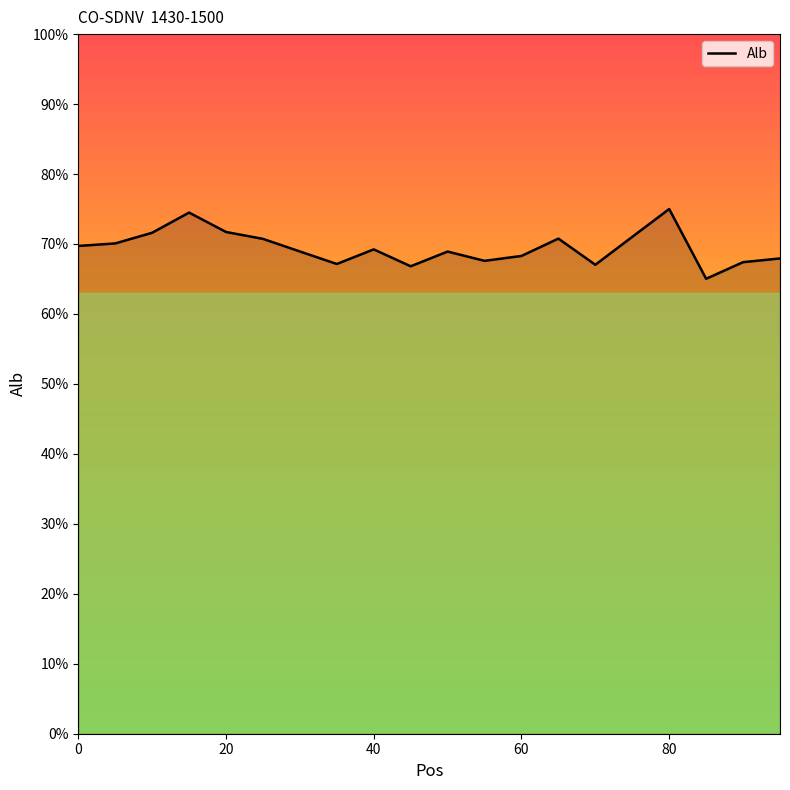

How many values are between 0 and 1?

20